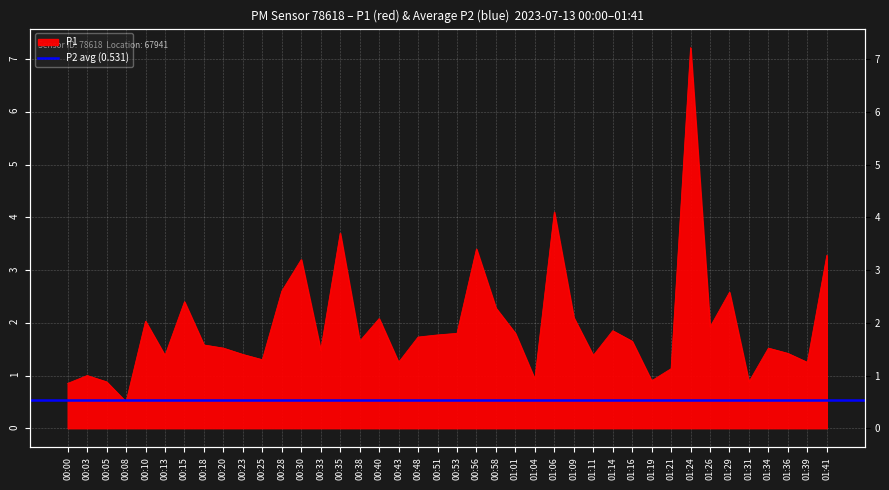

At which label is the value closest to 3?

00:30